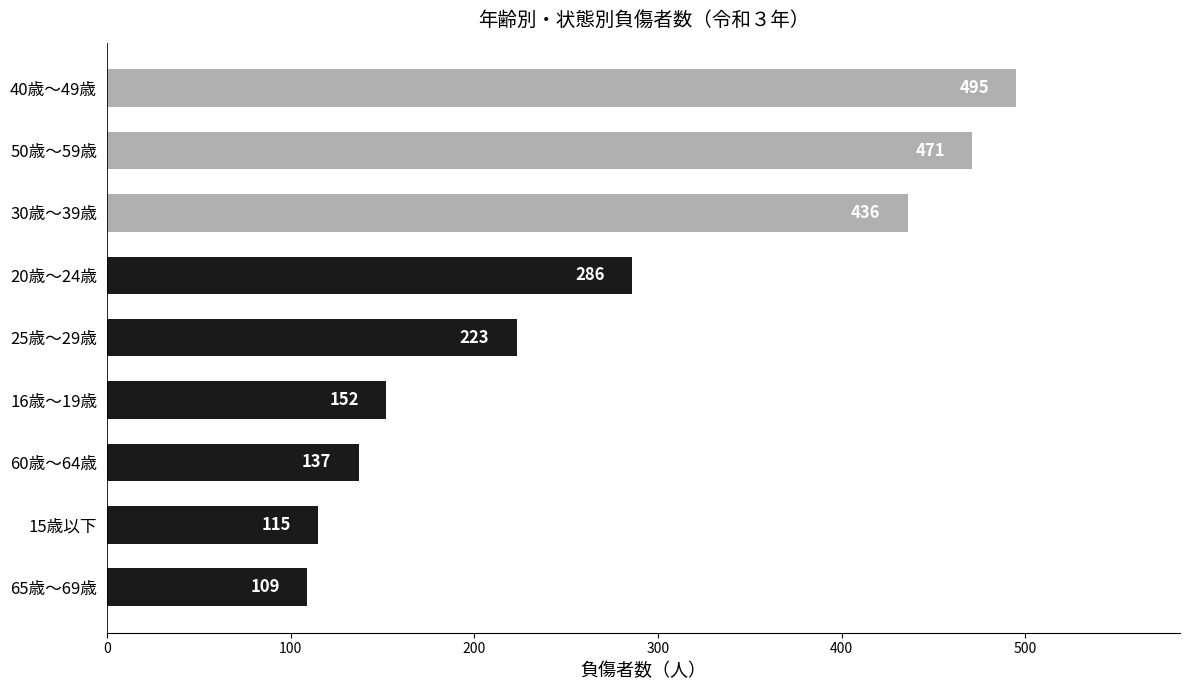

Does the chart contain stacked bars?

No